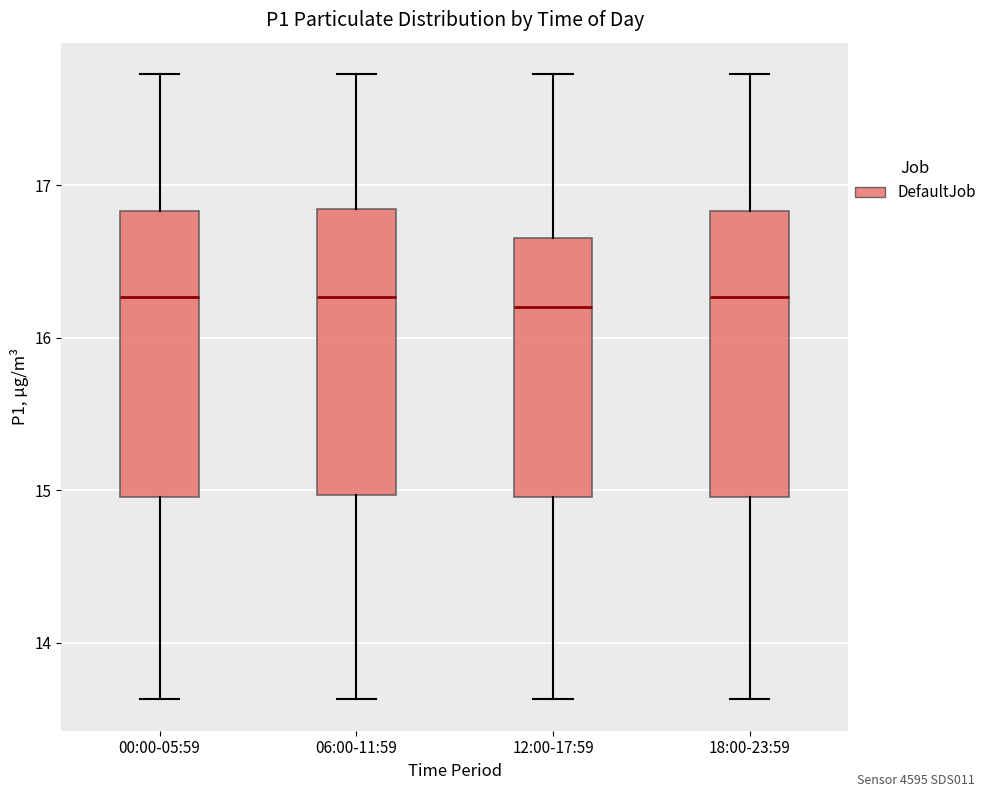

Where does the median line of the box for 12:00-17:59 sit on the y-axis? The values are not printed on the chart, so give them approximately, as read against the axis.

16.2